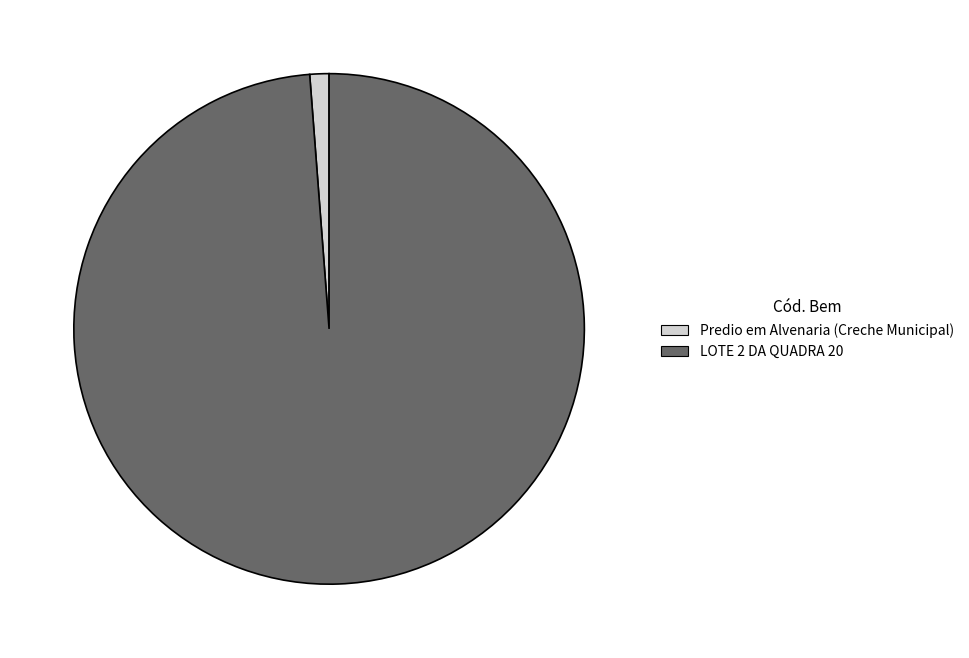

How many slices are in this pie chart?

2